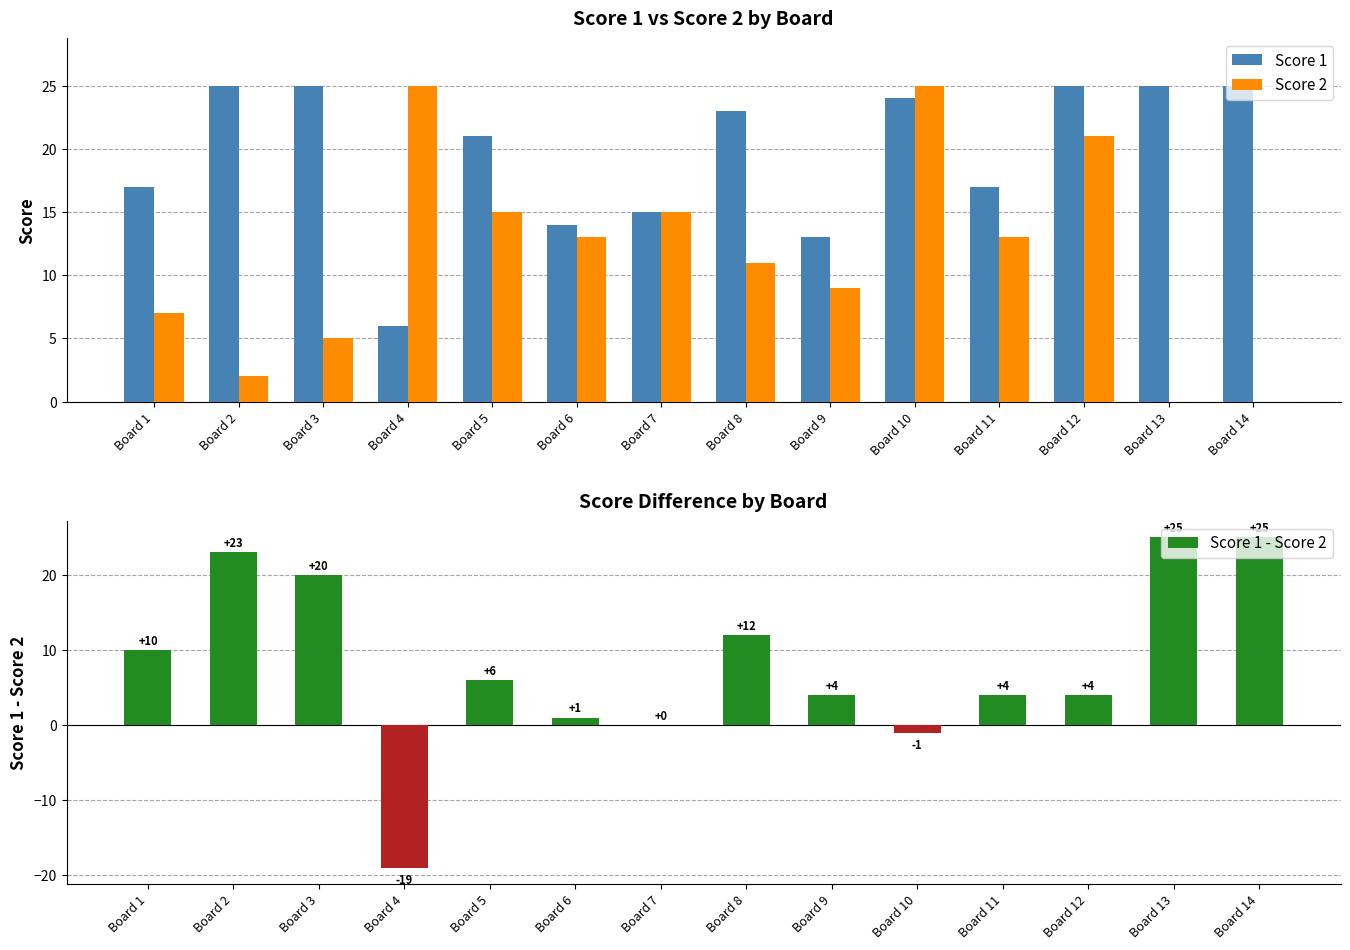

List the series in order of their overall mean, highest first.

Score 1, Score 2, Score 1 - Score 2